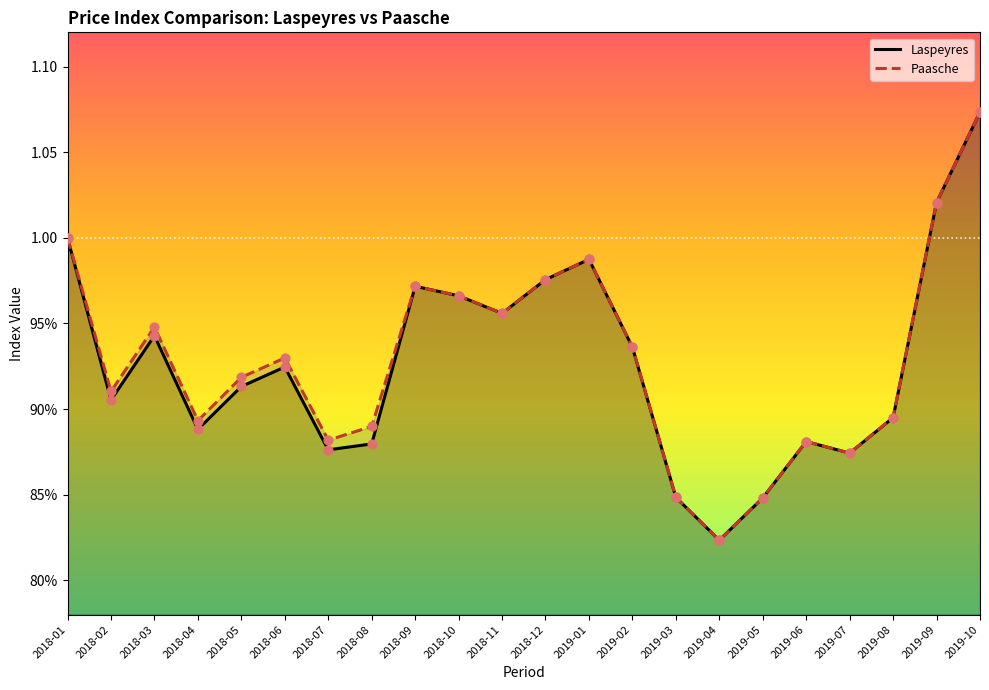

Which series has the largest total across all categories?

Paasche